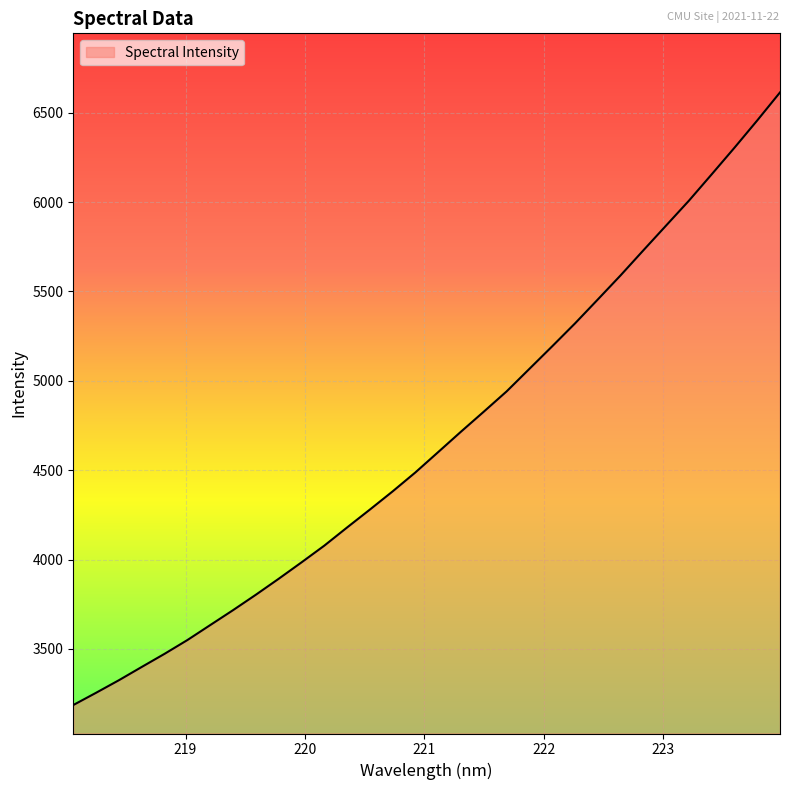

What is the smallest value displayed?

3185.8